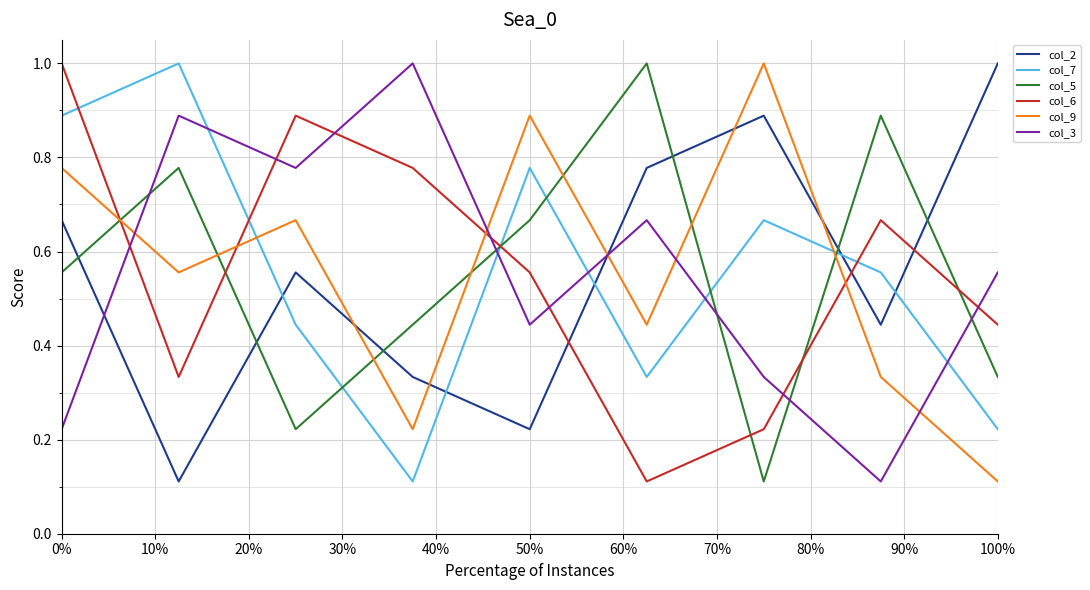

True or false: col_7 and col_6 intersect in this chart.

True